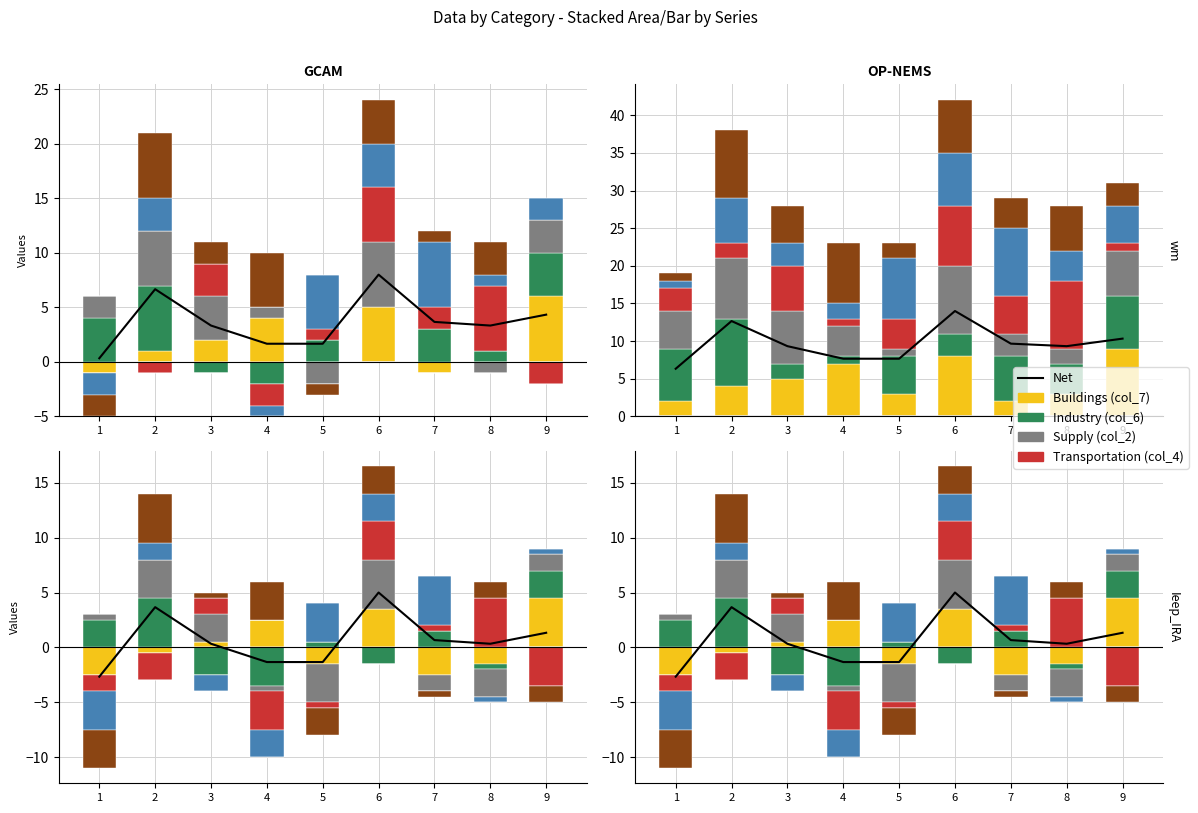

What is the difference between the col_5 values at 5 and 2?

2